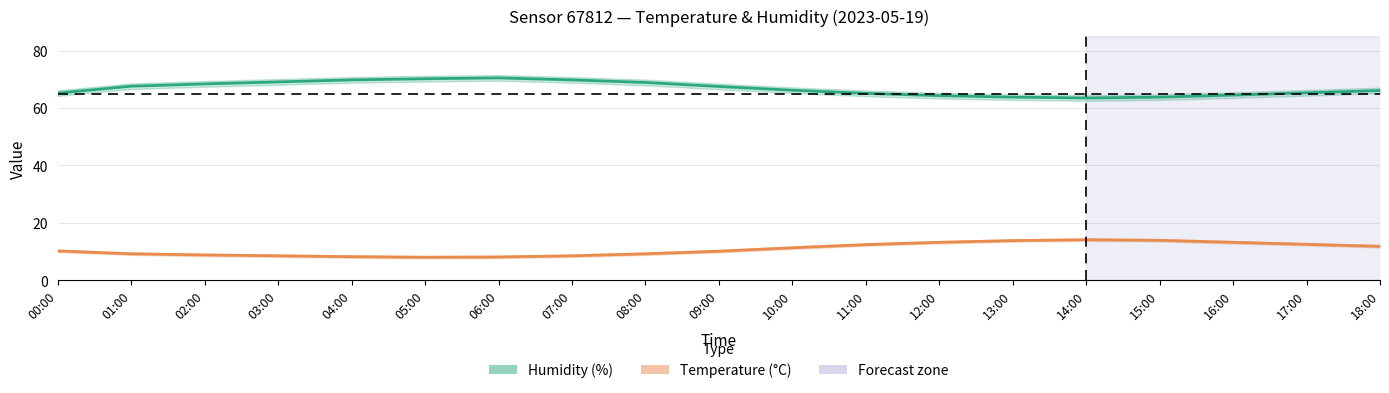

What position from the left is 05:00?

6